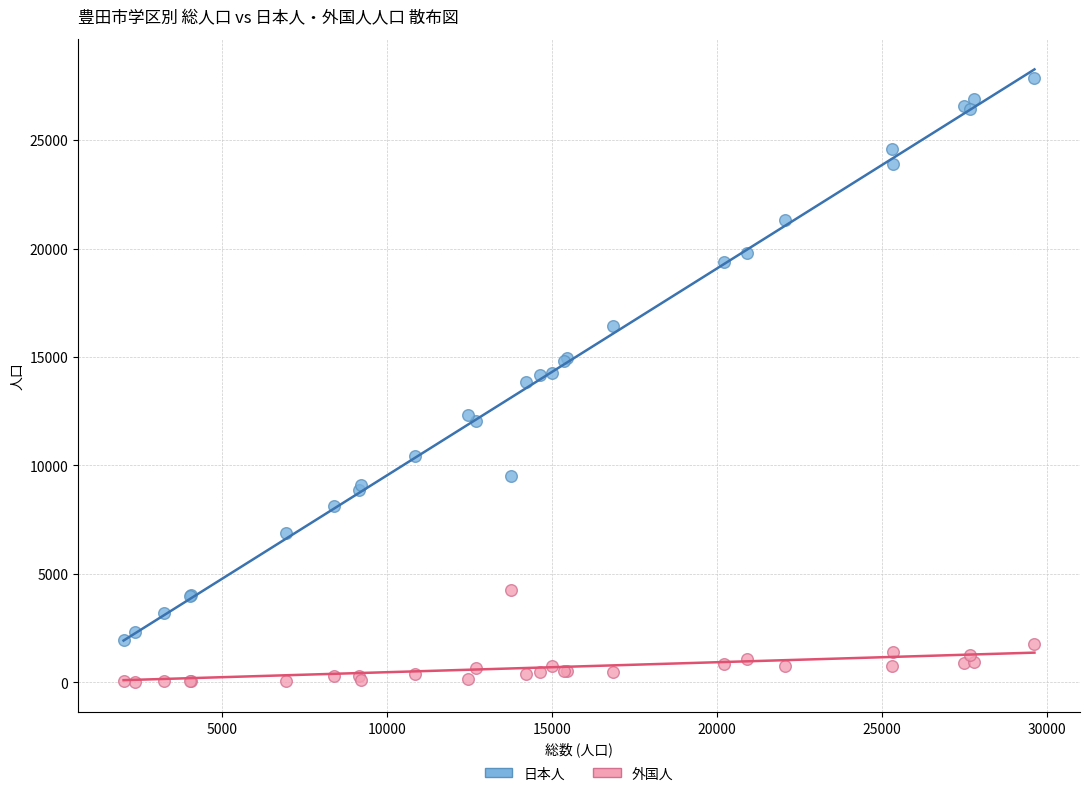

What are all the series names shown in the legend?

日本人, 外国人